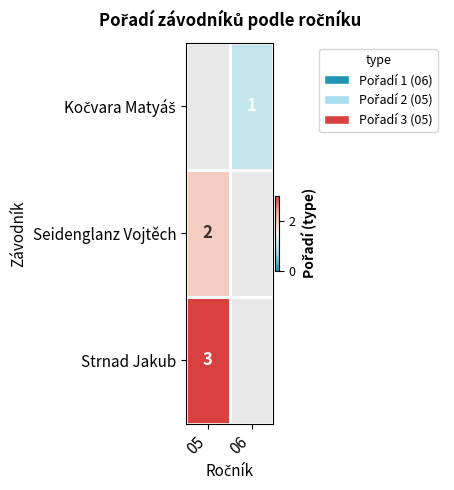

Is it true that Seidenglanz Vojtěch equals 2 at 05?

True